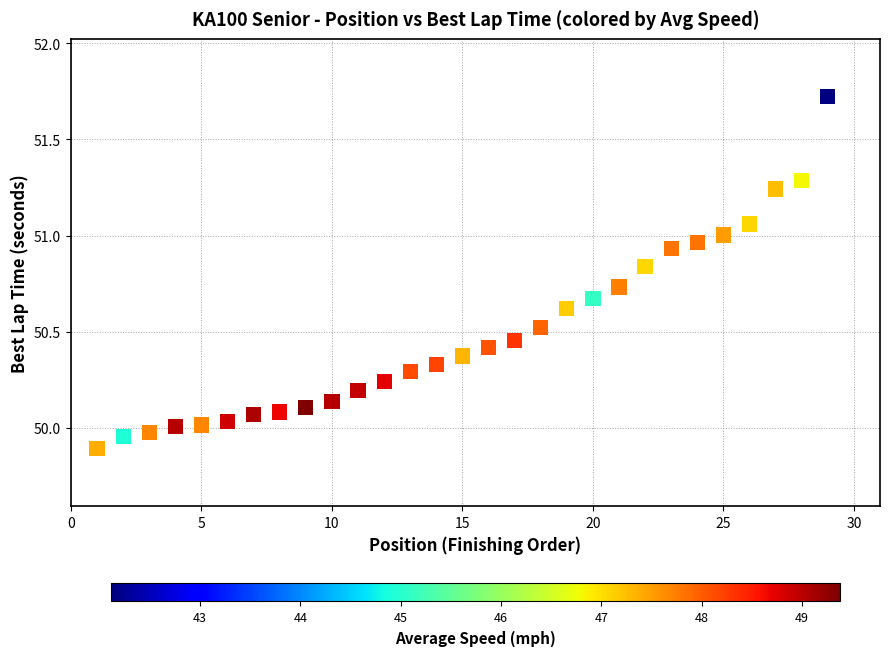

What is the range of Y values (max minus min)?

1.8